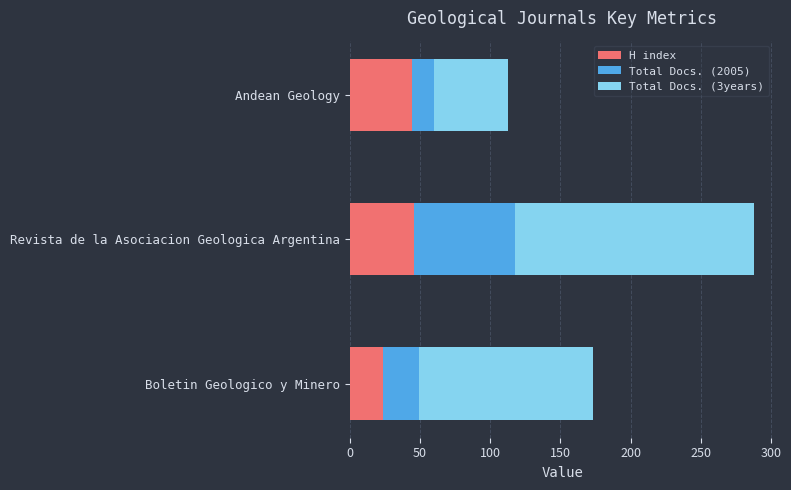

The H index series shows 83 at Revista de la Asociacion Geologica Argentina. True or false?

False